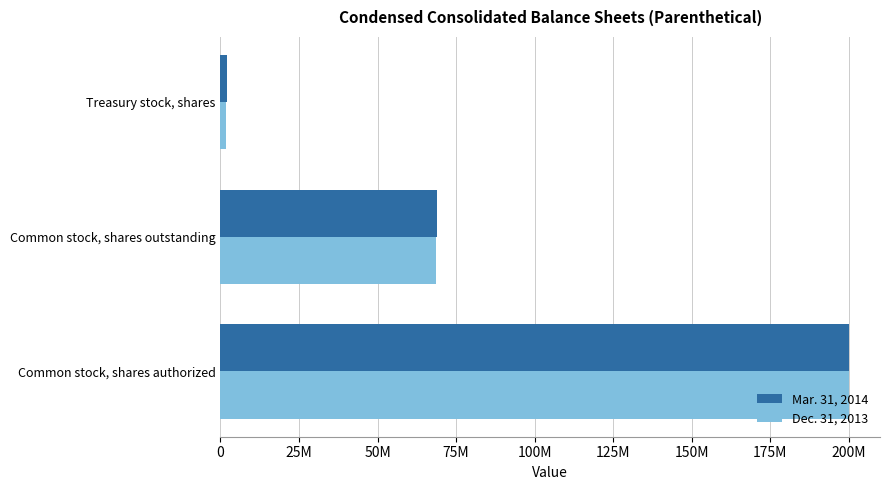

What is the average value of the Mar. 31, 2014 series?

90298368